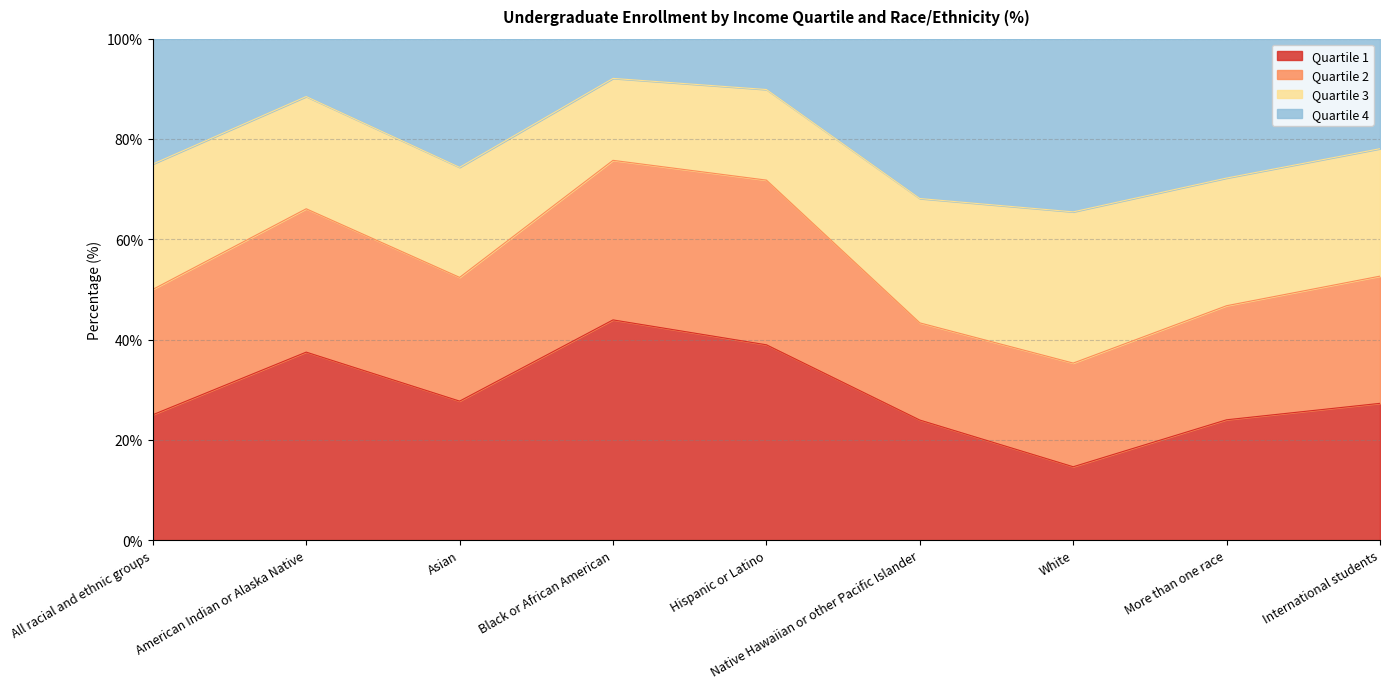

What is the difference between the maximum and minimum values in the Quartile 1 series?

29.3